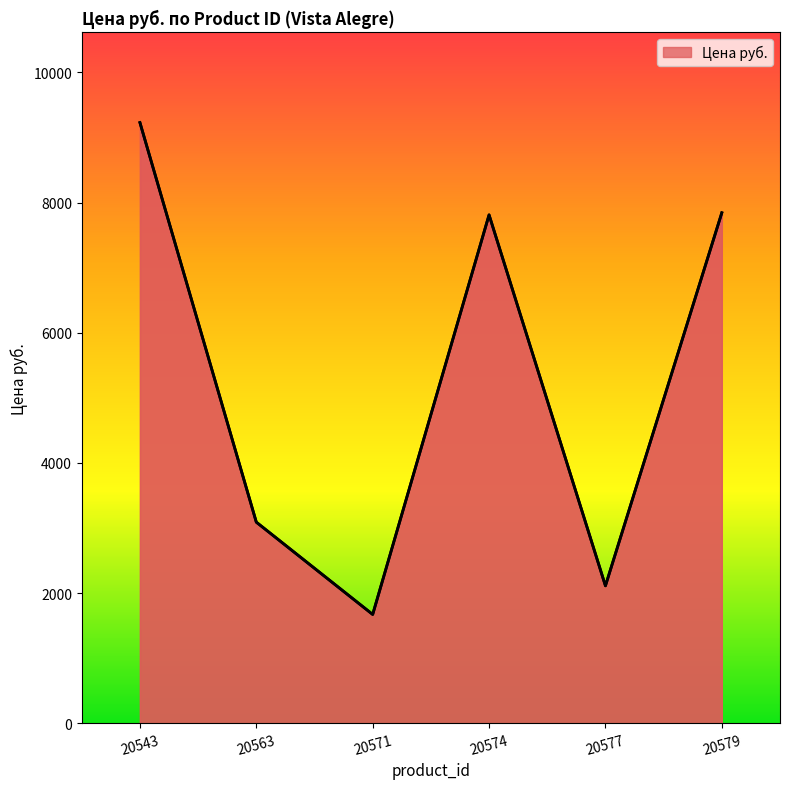

What is the difference between the maximum and minimum values?

7557